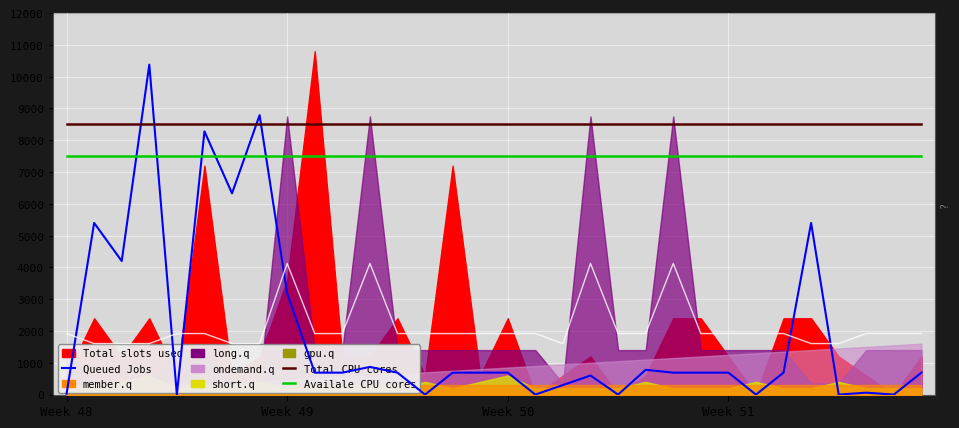

True or false: Queued Jobs and Availale CPU cores intersect in this chart.

True